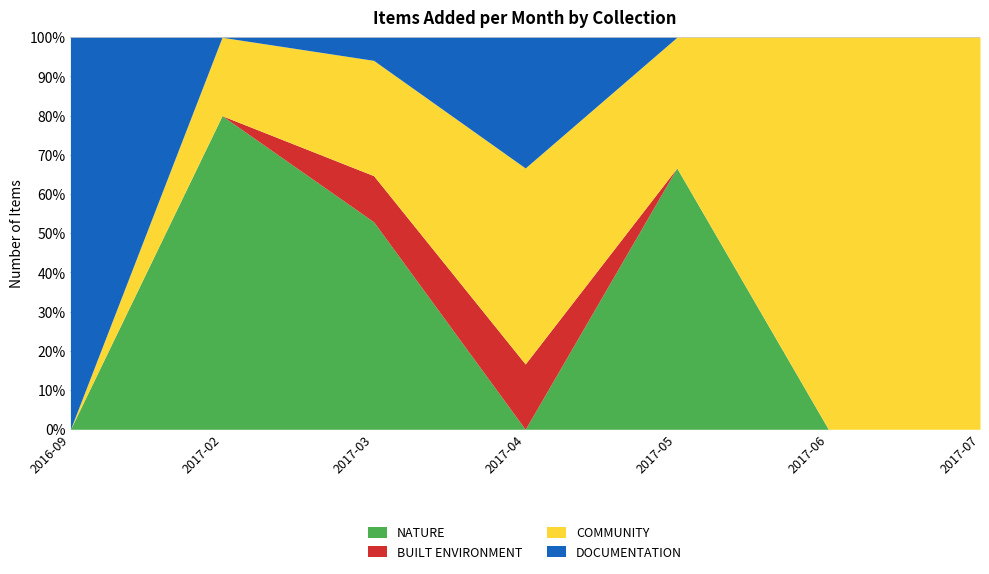

Which label corresponds to the smallest value in the chart?

2016-09